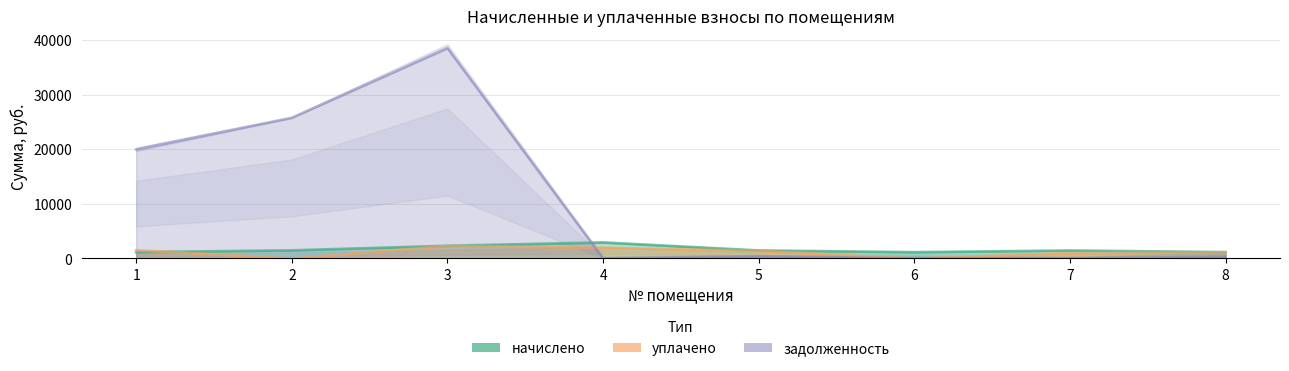

What is the maximum value shown in the chart?

38528.8